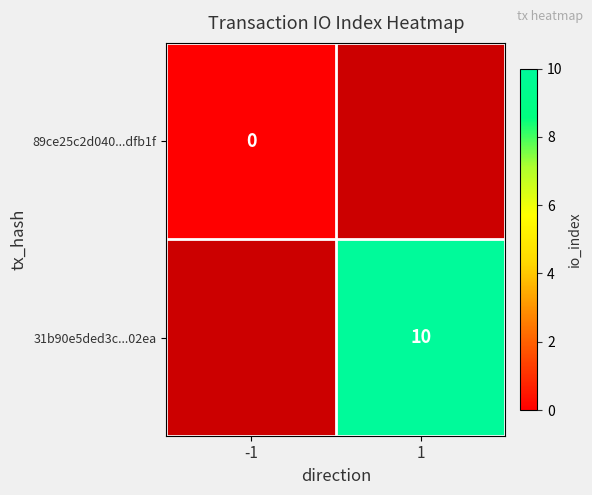

True or false: 31b90e5ded3c...02ea has a value of 10.0 at 1.

True